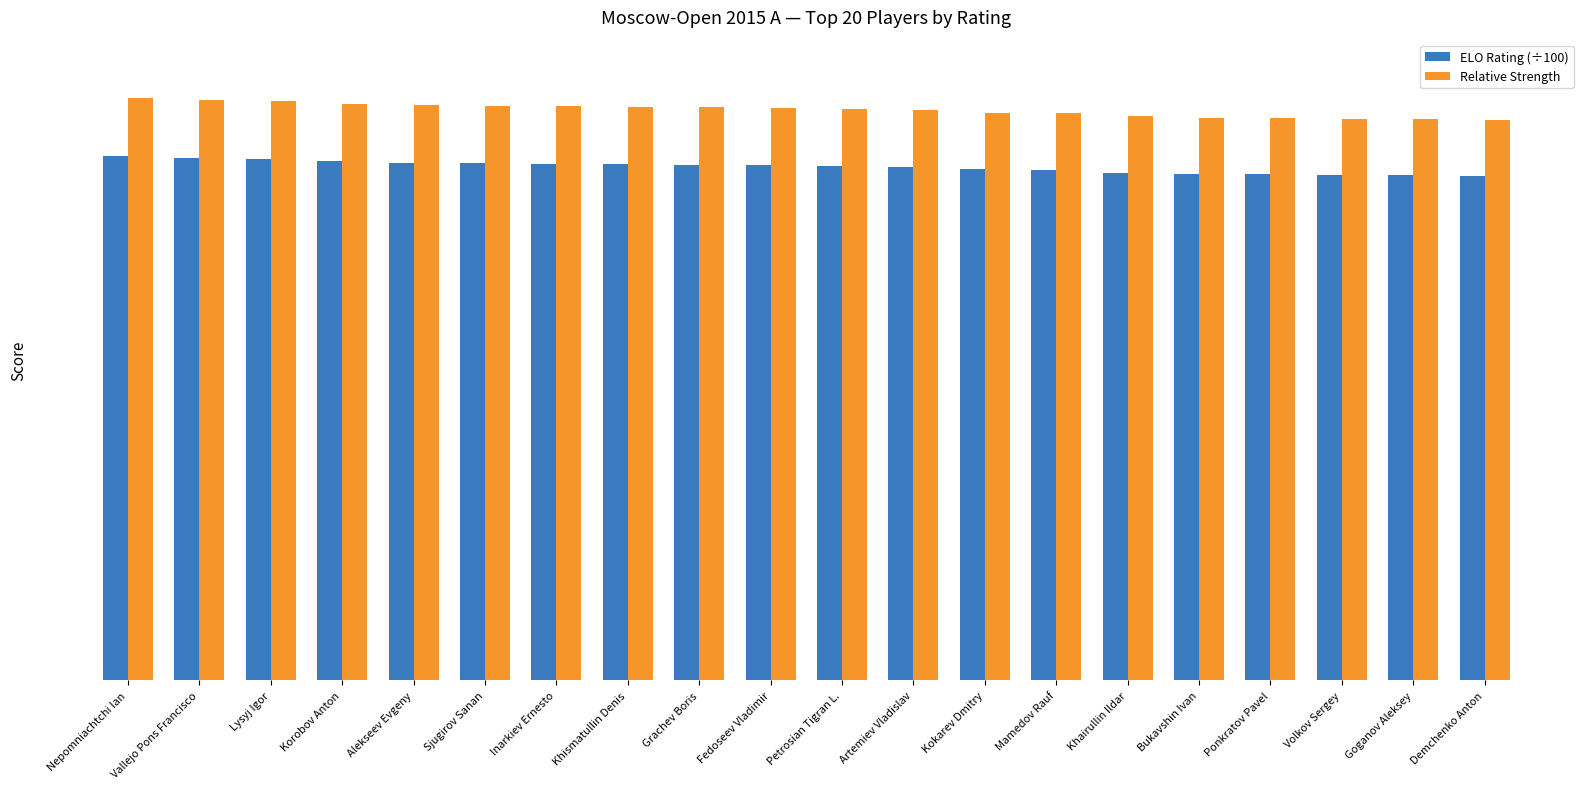

What are all the series names shown in the legend?

ELO Rating (÷100), Relative Strength